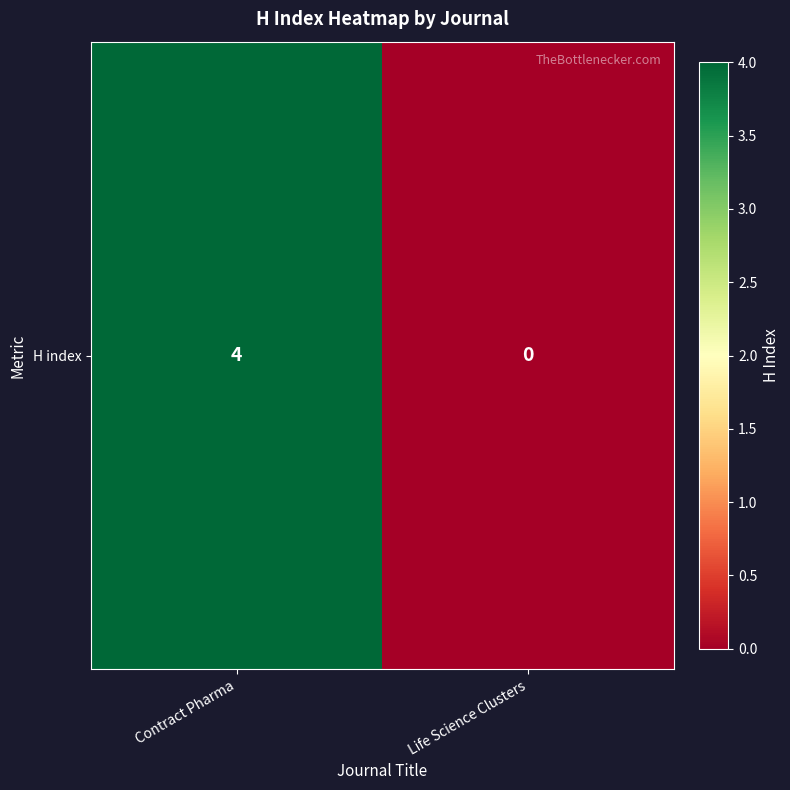

How many positive values are there?

1